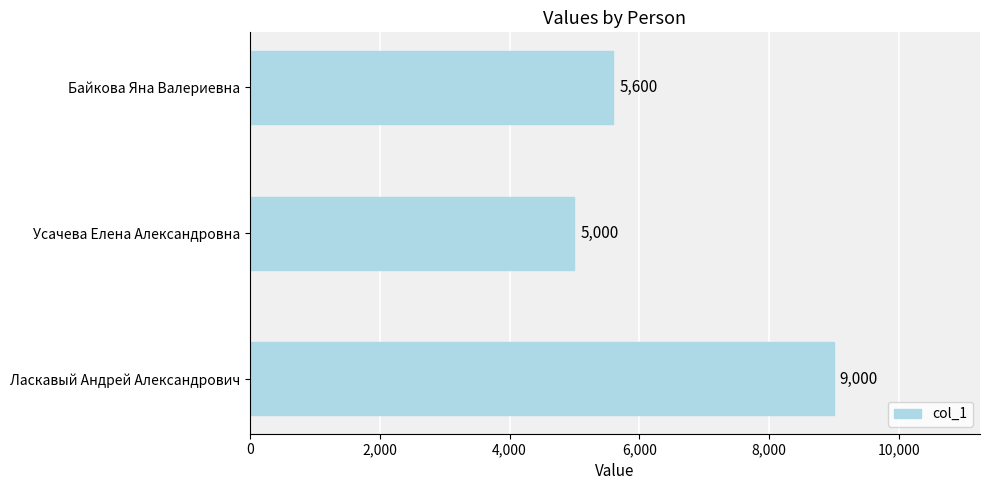

What is the maximum value shown in the chart?

9000